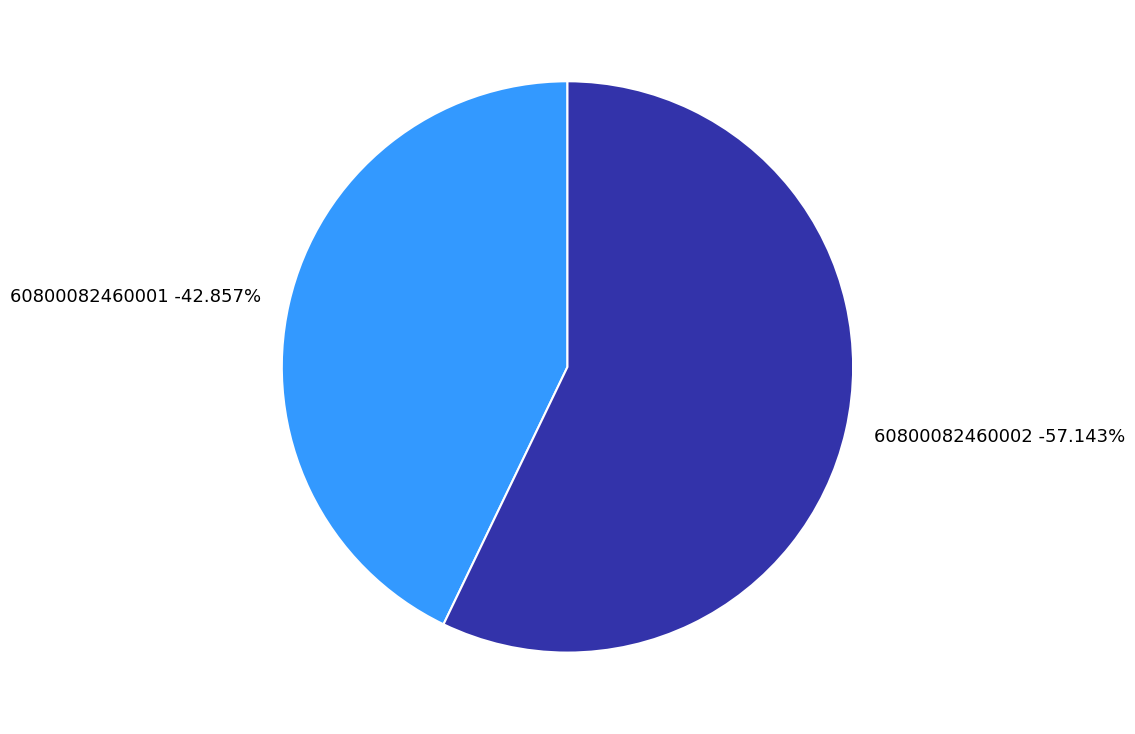

The 60800082460002 slice represents 57% of the pie. True or false?

True